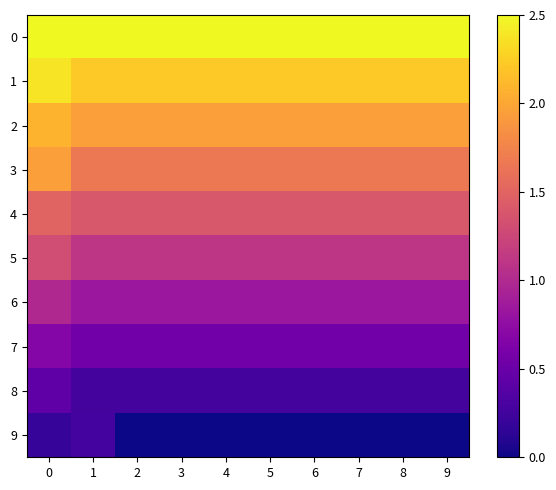

What is the spread (max minus min) of values at 5?

2.5